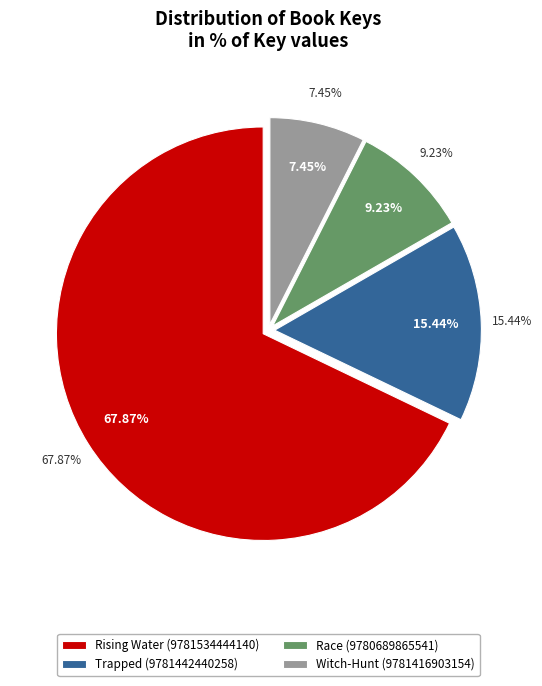

To the nearest percent, what percentage of the pie is Trapped (9781442440258)?

15%